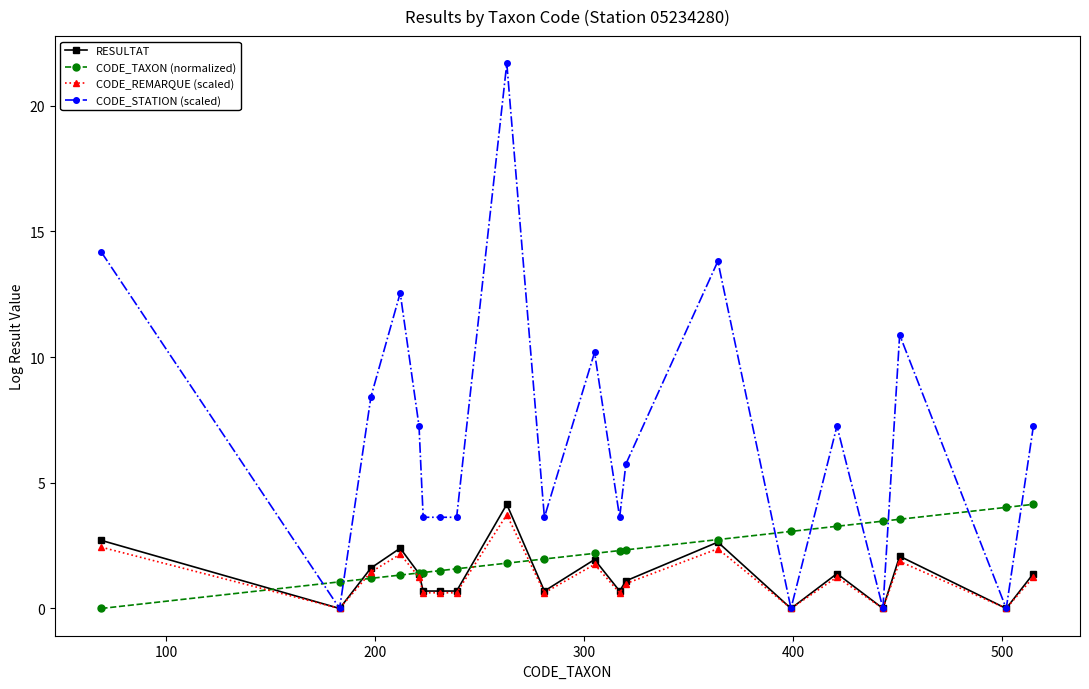

What is the value of the CODE_STATION (scaled) point at the 11th from the left?

10.2